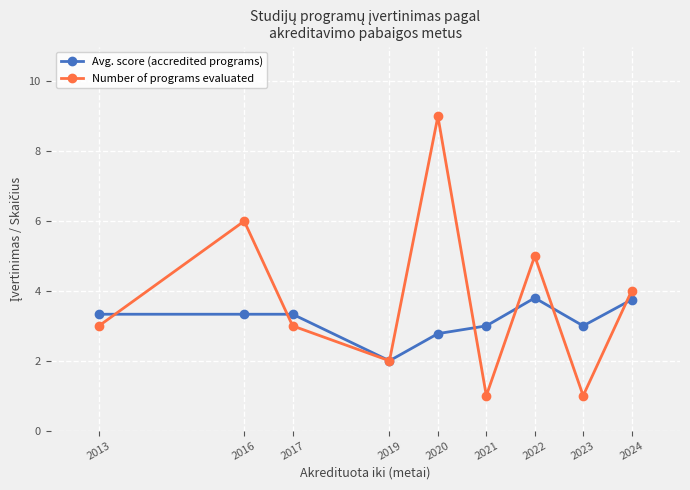

What is the difference between the Number of programs evaluated values at 2022 and 2019?

3.0